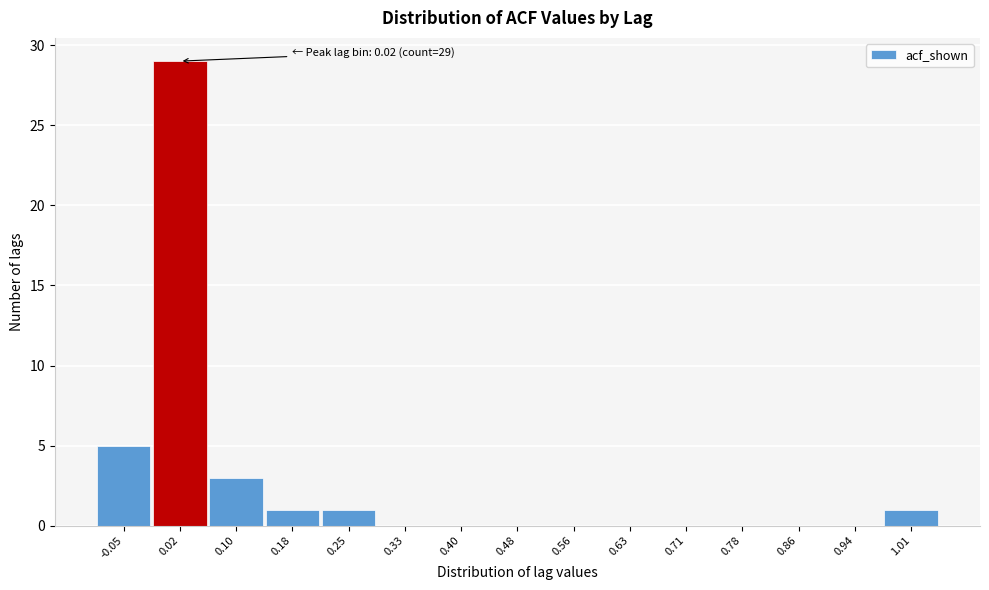

Which range on the x-axis has the tallest bar?

-0.01 to 0.06